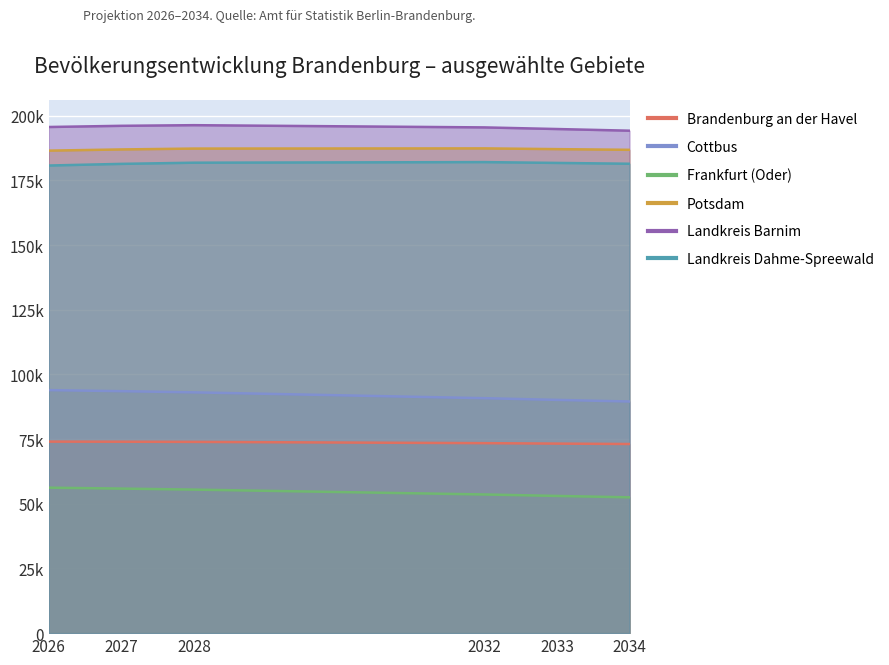

True or false: 2034 and 2028 cross at least once.

False